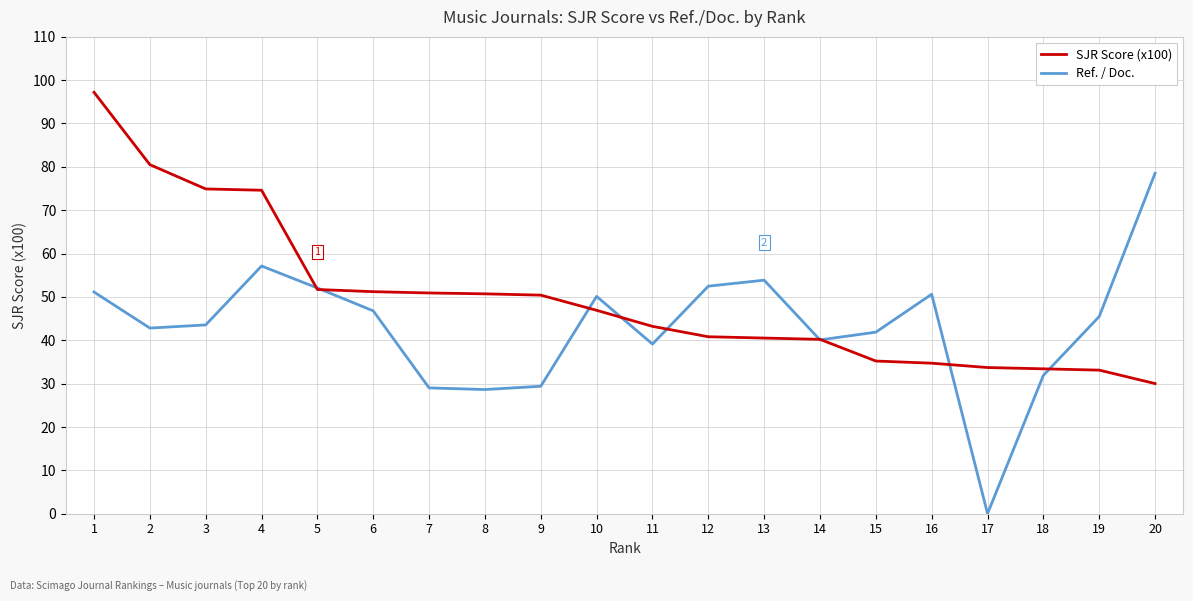

What is the difference between the maximum and minimum values in the SJR Score (x100) series?

67.2